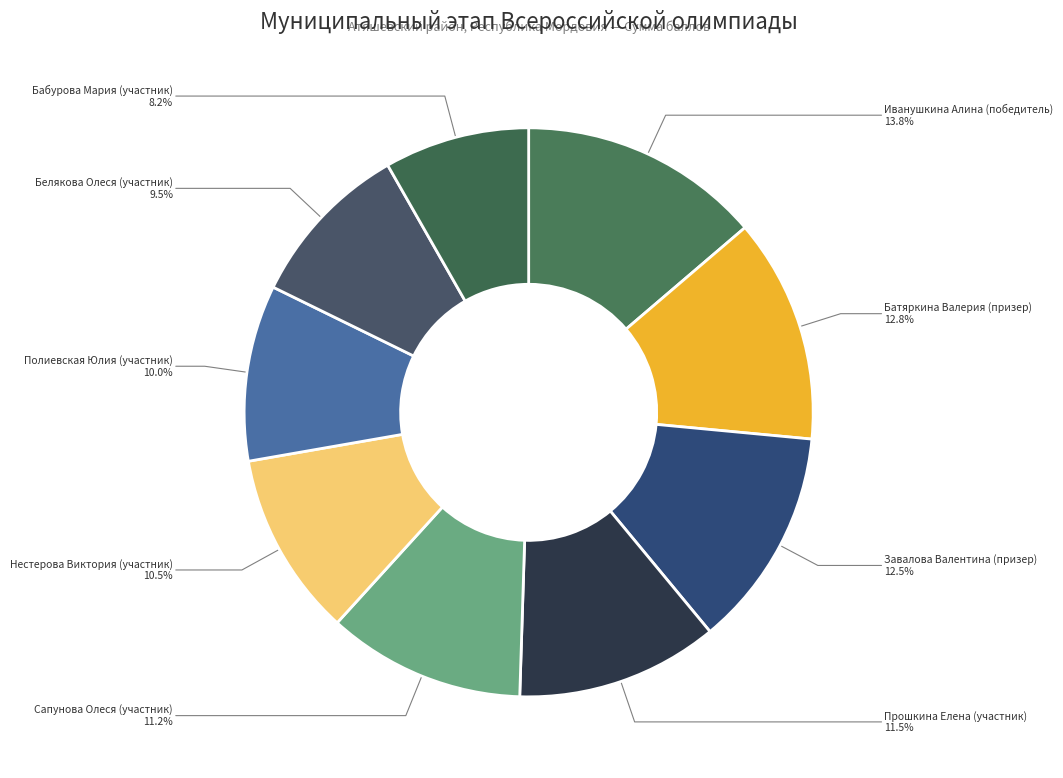

How many segments does this pie chart have?

9